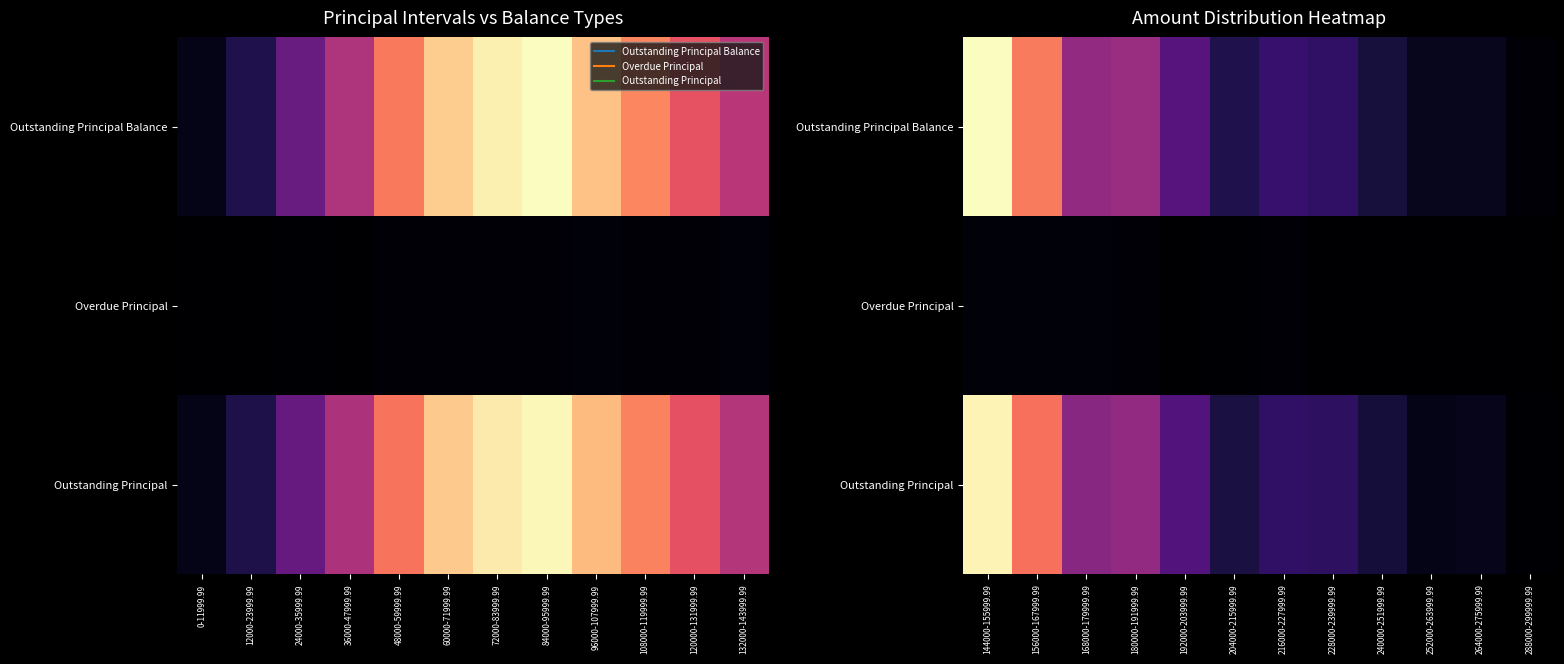

Which series changed the most between 156000-167999.99 and 228000-239999.99?

Outstanding Principal Balance